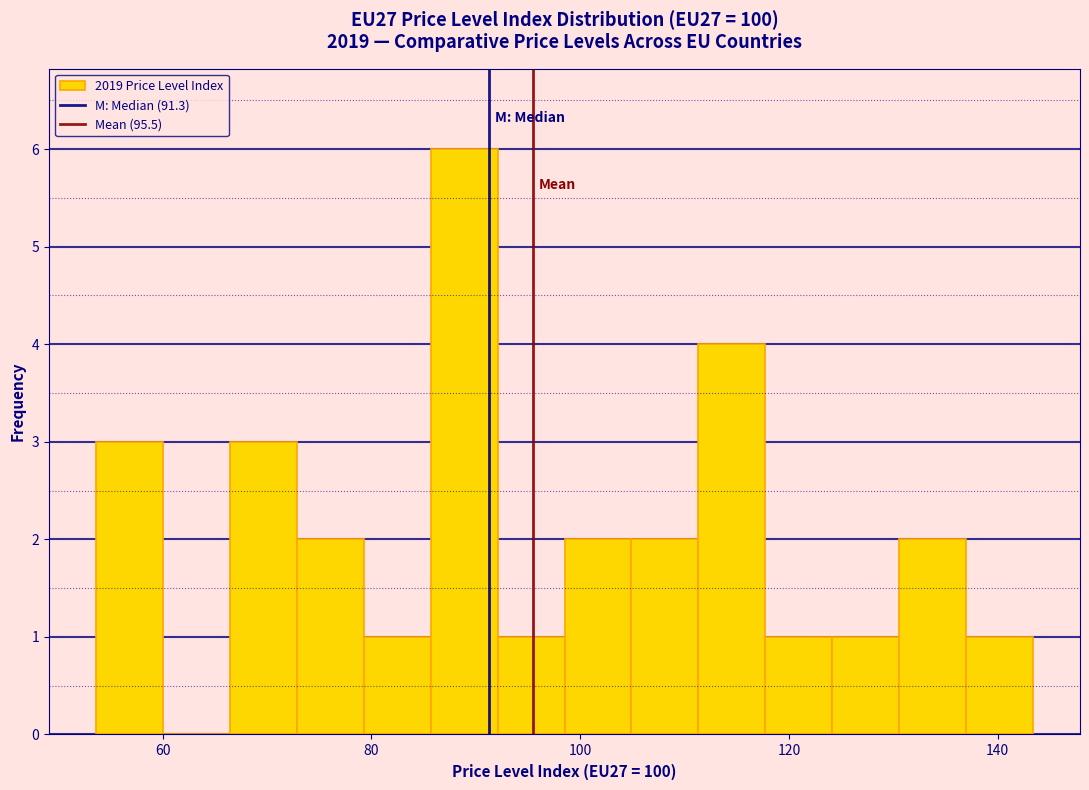

Read against the x-axis, roughly where is the centre of the tallest bar?

88